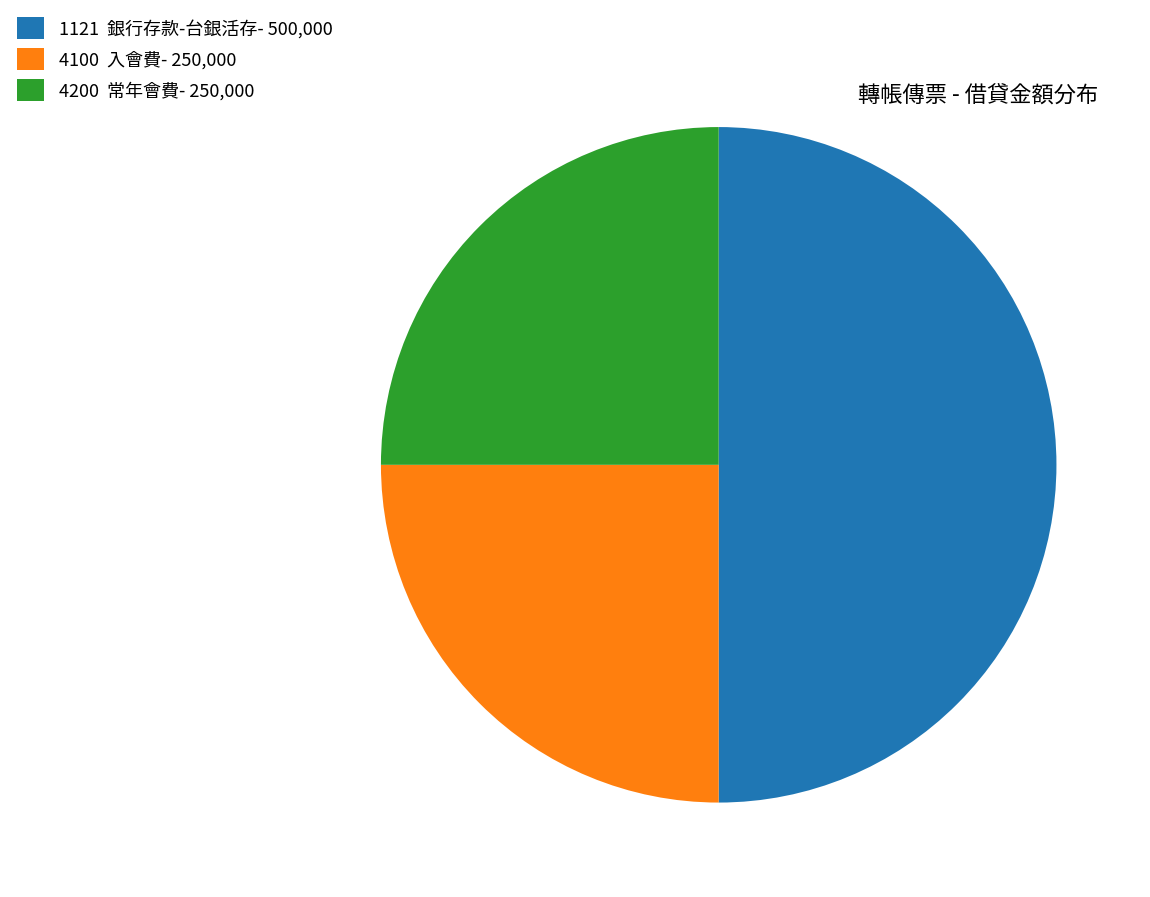

Is it true that 4100 入會費- 250,000 is 31% of the pie?

False